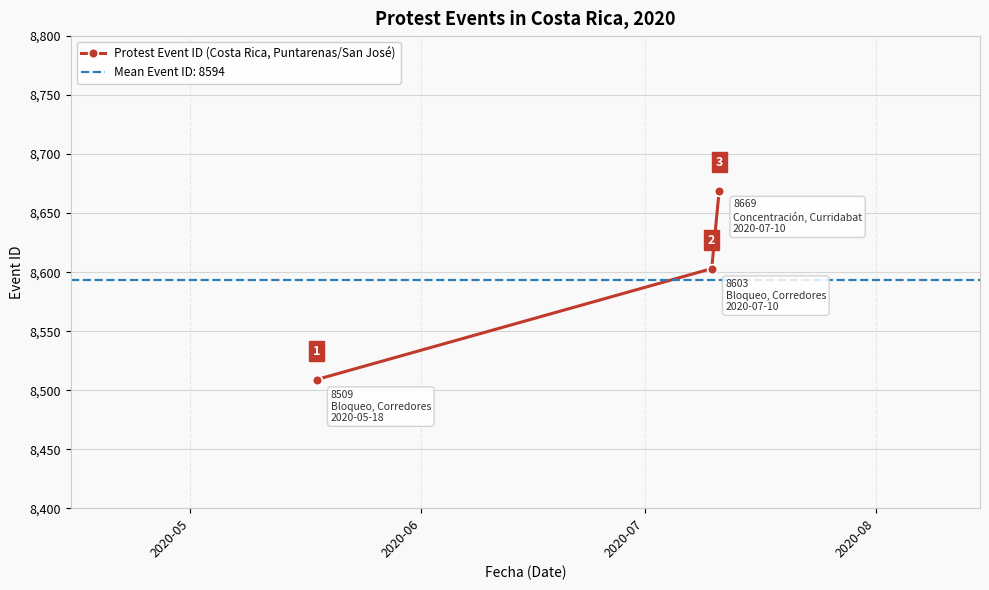

What is the highest value of the Protest Event ID (Costa Rica, Puntarenas/San José) series?

8669